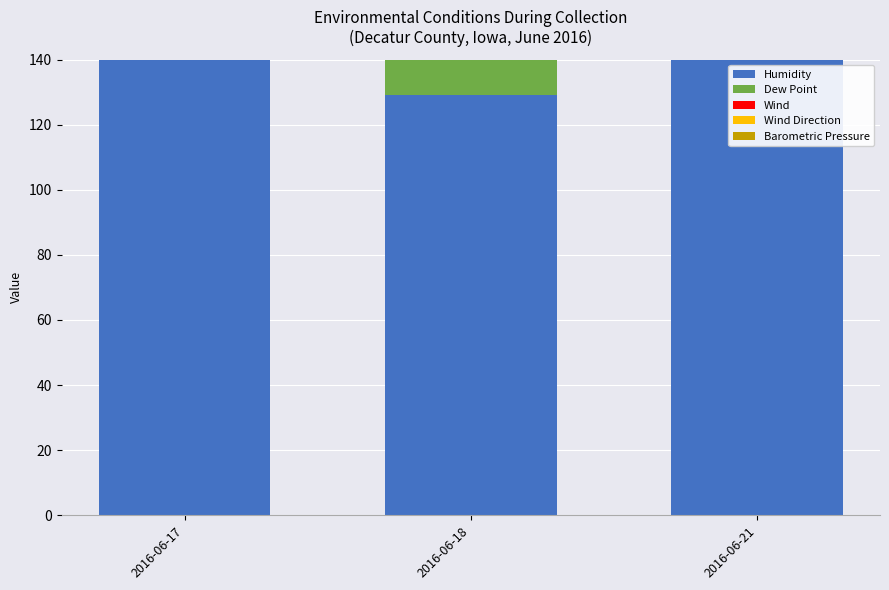

Reading left to right, transcribe all the data shown in this chart.

Humidity: 2016-06-17=174.0	2016-06-18=129.0	2016-06-21=621.0
Dew Point: 2016-06-17=189.0	2016-06-18=159.0	2016-06-21=612.0
Wind: 2016-06-17=12.0	2016-06-18=0.0	2016-06-21=81.0
Wind Direction: 2016-06-17=240.0	2016-06-18=0.0	2016-06-21=1080.0
Barometric Pressure: 2016-06-17=90.1	2016-06-18=90.5	2016-06-21=268.8